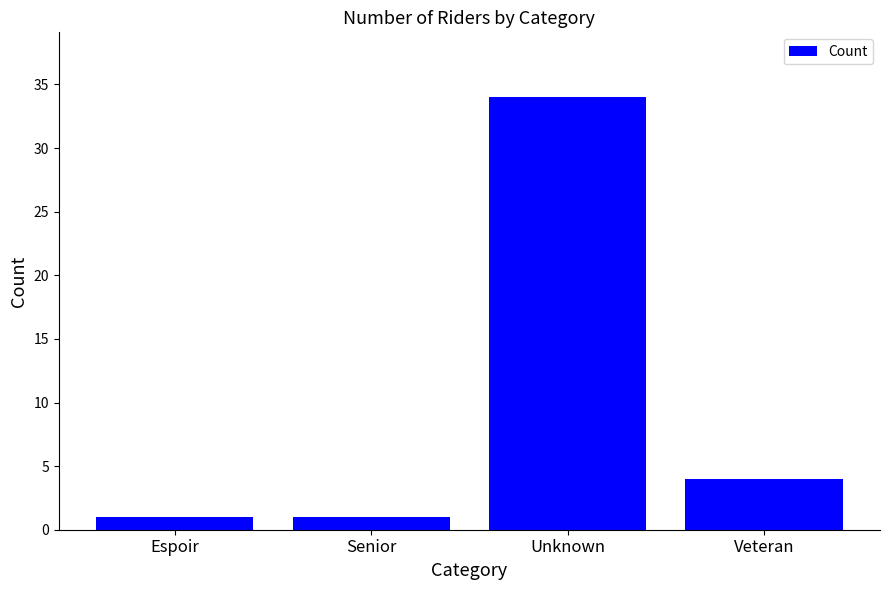

What is the maximum value shown in the chart?

34